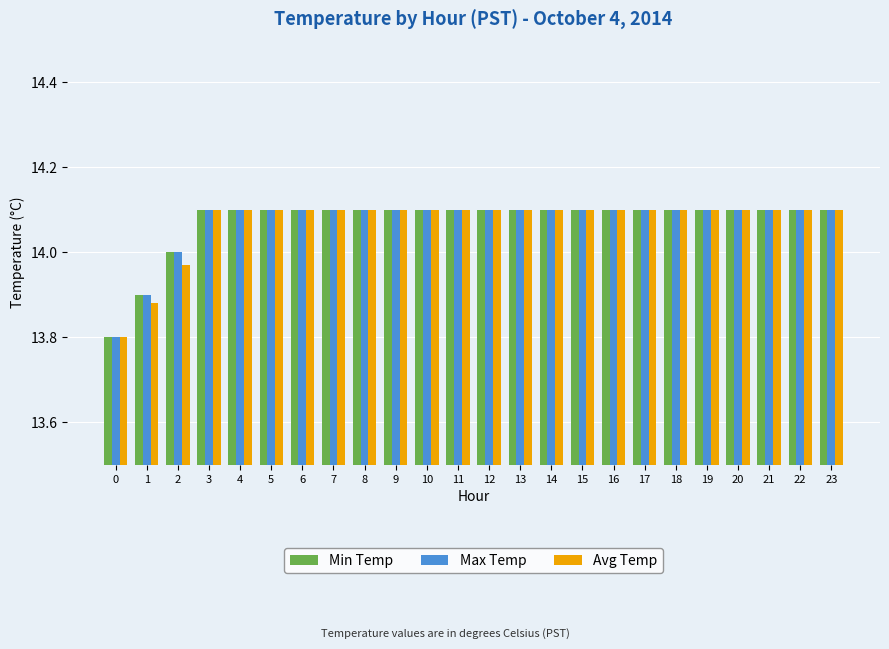

True or false: Avg Temp has a value of 14.1 at 10.

True